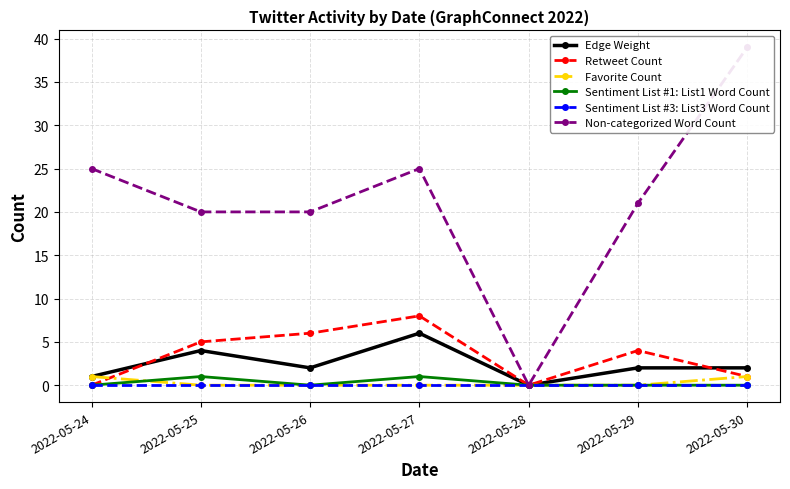

Reading left to right, extract all data points from this chart.

Edge Weight: 2022-05-24=1	2022-05-25=4	2022-05-26=2	2022-05-27=6	2022-05-28=0	2022-05-29=2	2022-05-30=2
Retweet Count: 2022-05-24=0	2022-05-25=5	2022-05-26=6	2022-05-27=8	2022-05-28=0	2022-05-29=4	2022-05-30=1
Favorite Count: 2022-05-24=1	2022-05-25=0	2022-05-26=0	2022-05-27=0	2022-05-28=0	2022-05-29=0	2022-05-30=1
Sentiment List #1: List1 Word Count: 2022-05-24=0	2022-05-25=1	2022-05-26=0	2022-05-27=1	2022-05-28=0	2022-05-29=0	2022-05-30=0
Sentiment List #3: List3 Word Count: 2022-05-24=0	2022-05-25=0	2022-05-26=0	2022-05-27=0	2022-05-28=0	2022-05-29=0	2022-05-30=0
Non-categorized Word Count: 2022-05-24=25	2022-05-25=20	2022-05-26=20	2022-05-27=25	2022-05-28=0	2022-05-29=21	2022-05-30=39